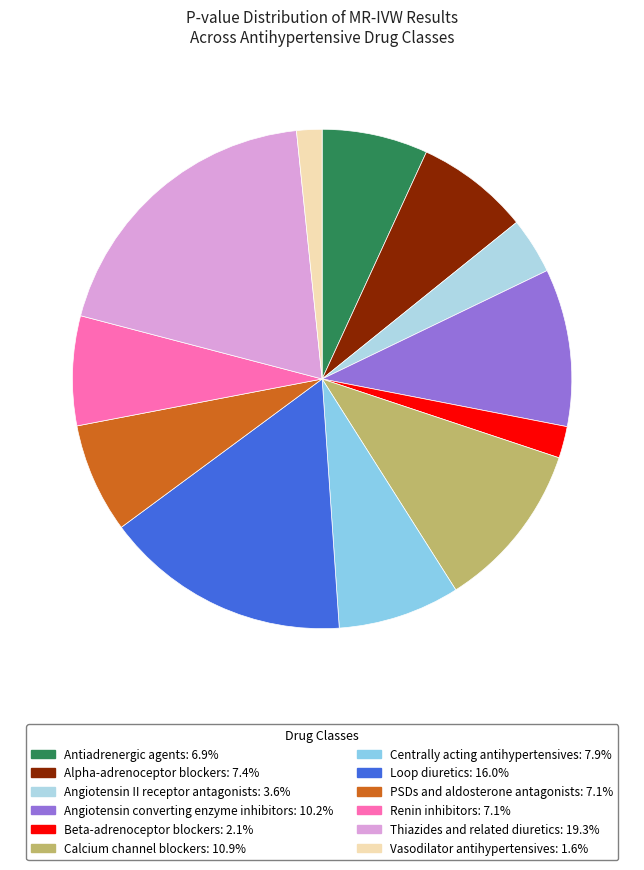

What percentage is the Loop diuretics slice, to the nearest percent?

16%